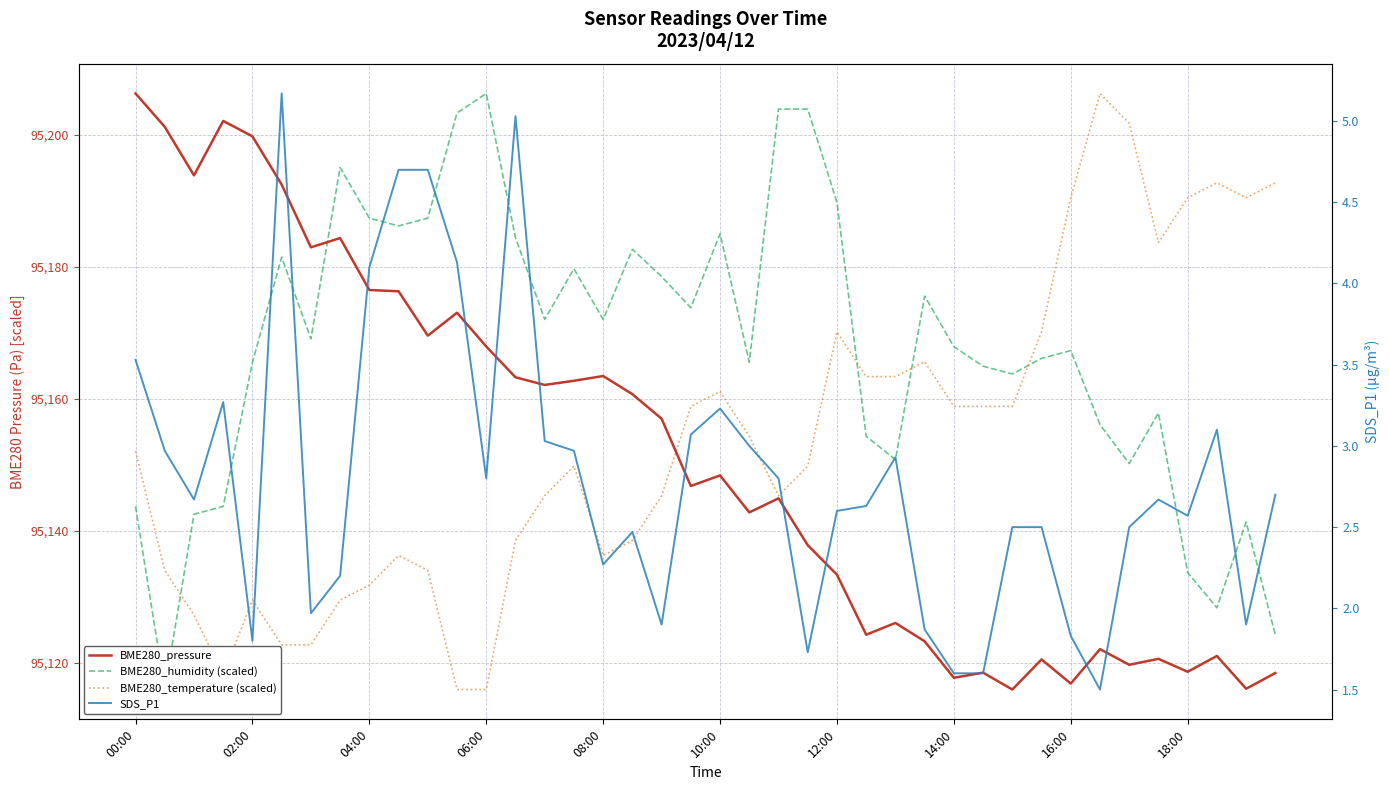

How many interior local valleys does the BME280_humidity (scaled) series have?

11